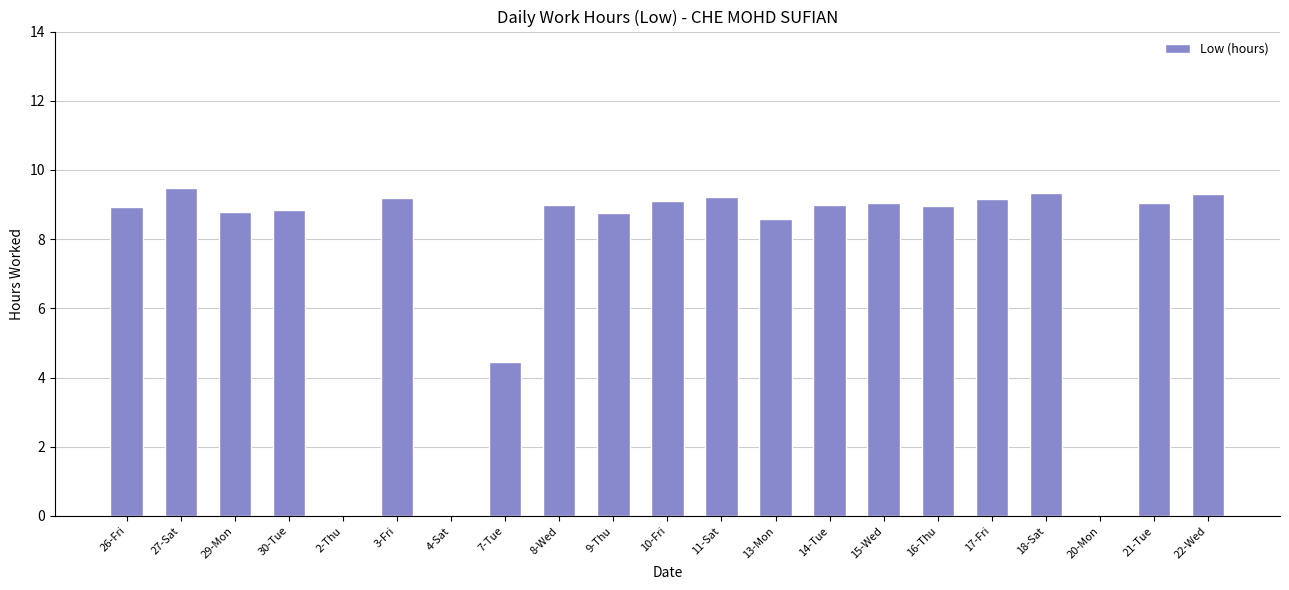

What is the sum of all values?

158.1